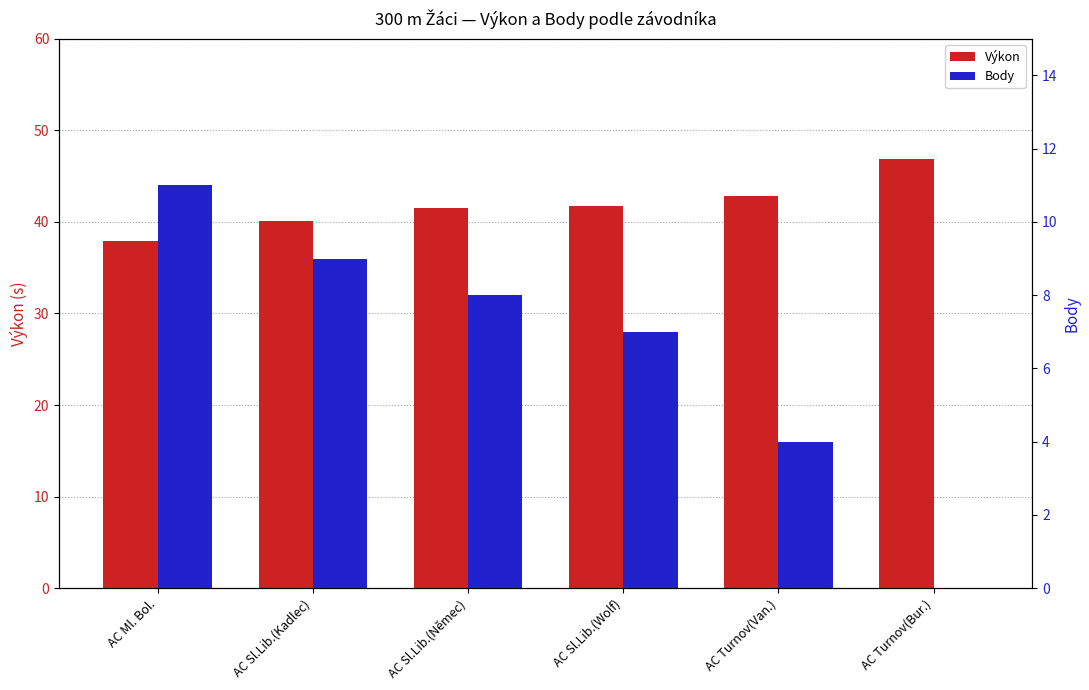

What is the value of the Body bar at the 2nd from the left?

9.0